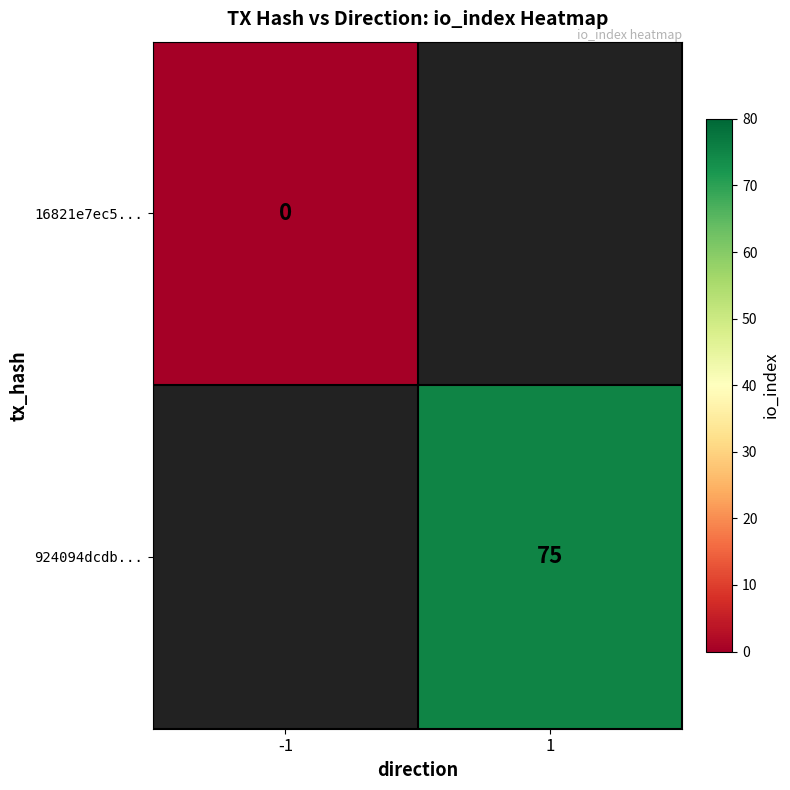

The 924094dcdb... series shows 75 at 1. True or false?

True